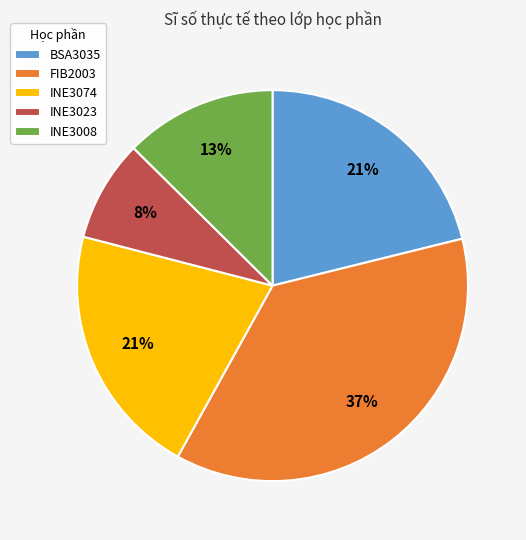

True or false: FIB2003 accounts for 37% of the total.

True